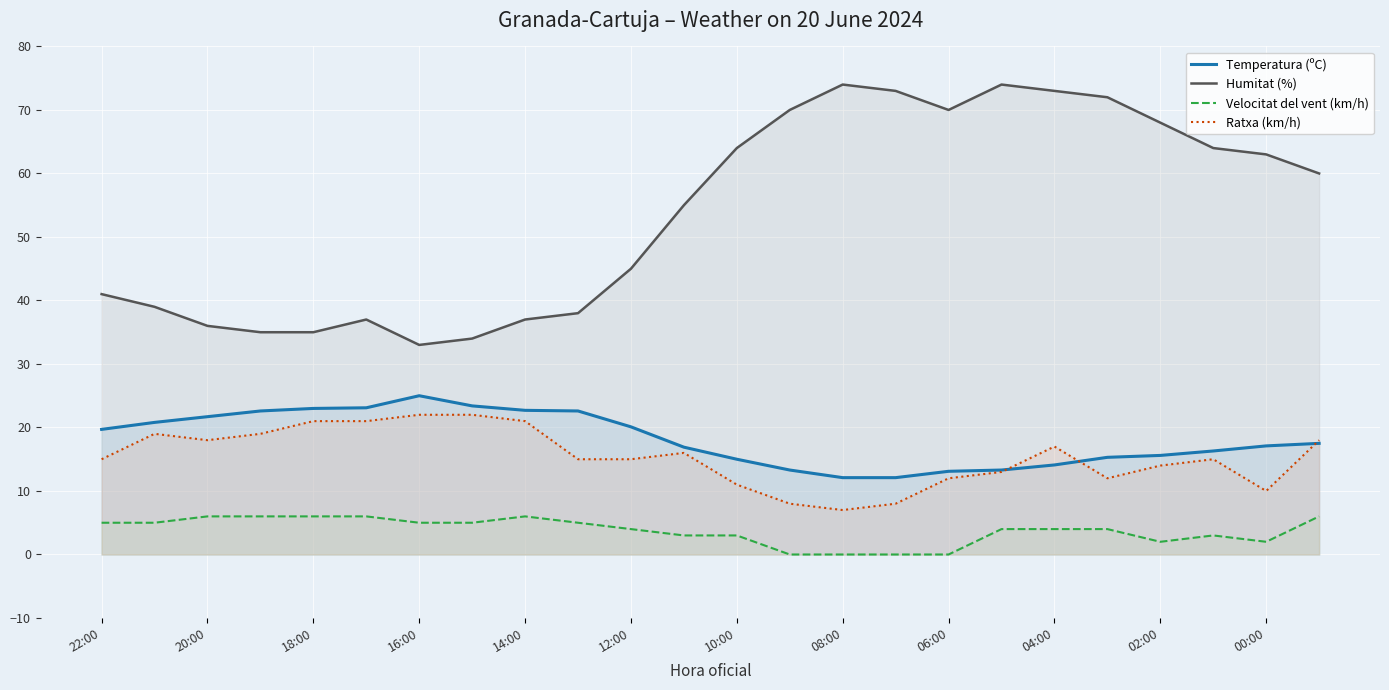

Which series has the largest total across all categories?

Humitat (%)